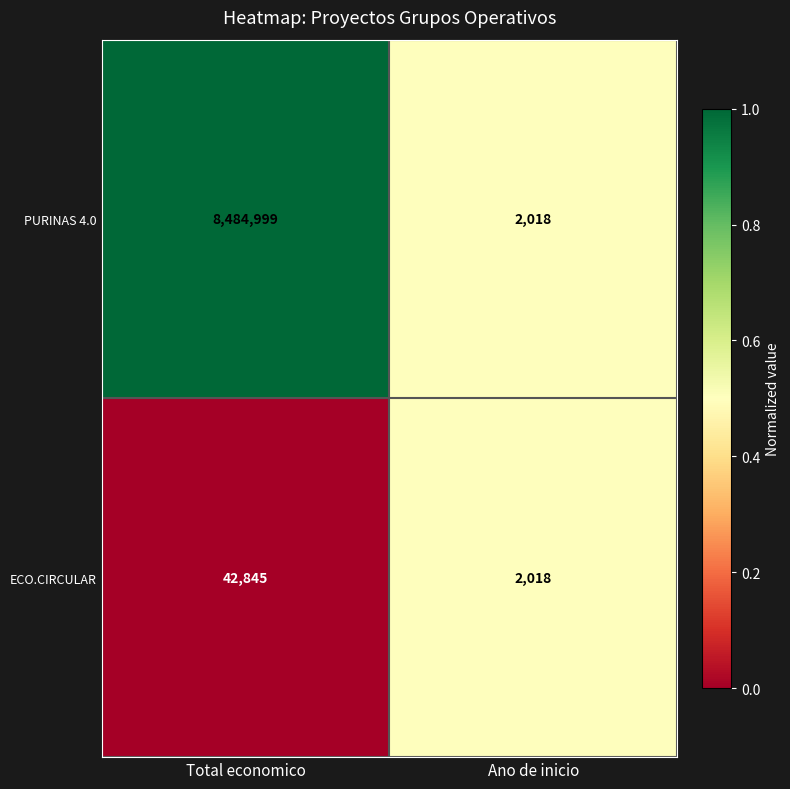

Where is ECO.CIRCULAR nearest to the value 22431?

Ano de inicio